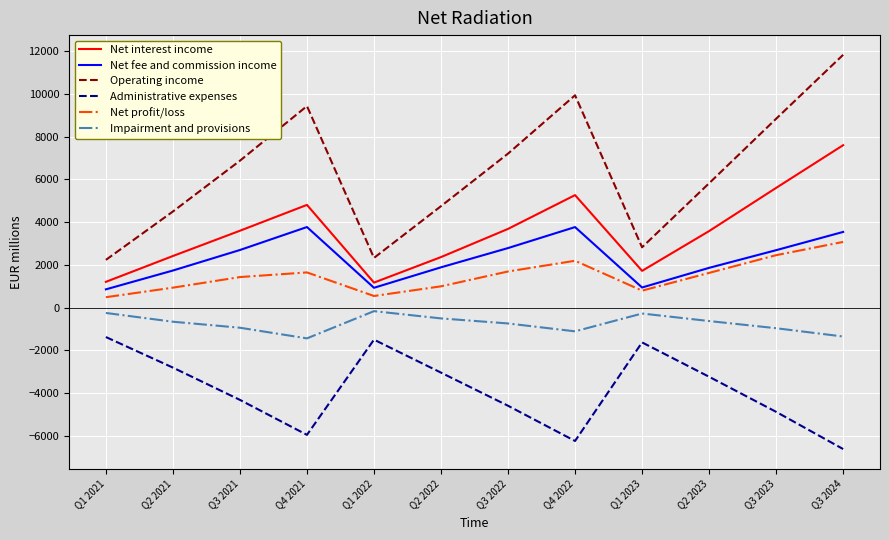

True or false: Administrative expenses and Net fee and commission income cross at least once.

False